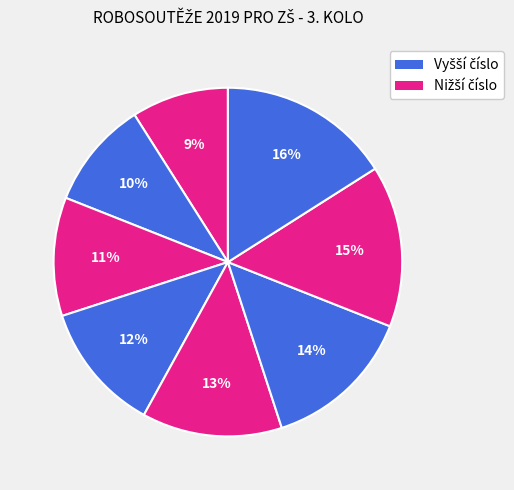

How many segments does this pie chart have?

8